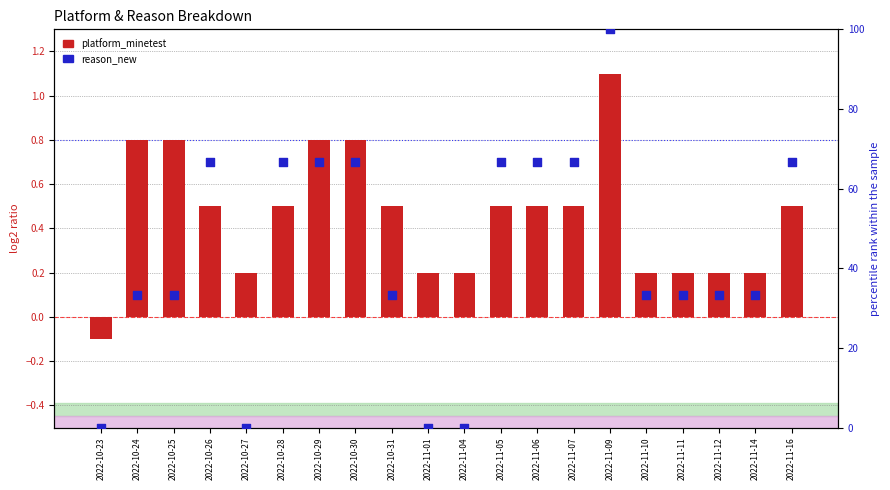

What are all the series names shown in the legend?

platform_minetest, reason_new